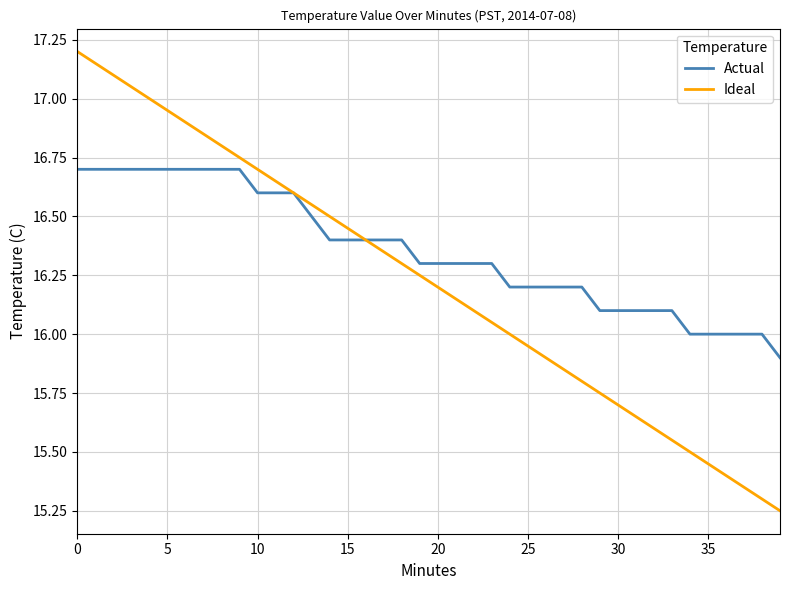

Which series has the widest spread of values?

Ideal